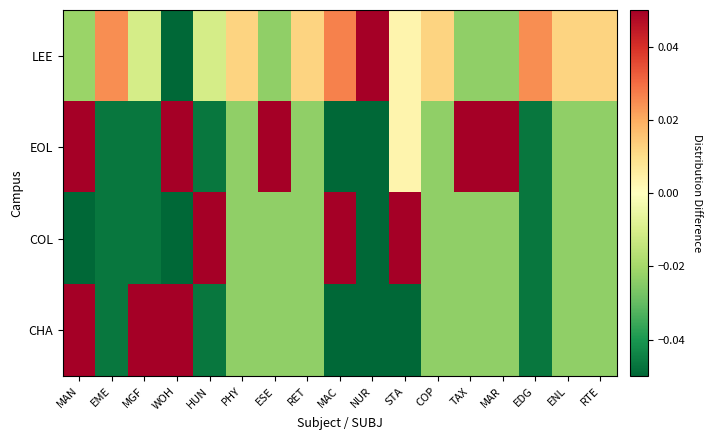

Reading left to right, extract all data points from this chart.

LEE: MAN=-0.0	EME=0.0	MGF=-0.0	WOH=-0.1	HUN=-0.0	PHY=0.0	ESE=-0.0	RET=0.0	MAC=0.0	NUR=0.1	STA=0.0	COP=0.0	TAX=-0.0	MAR=-0.0	EDG=0.0	ENL=0.0	RTE=0.0
EOL: MAN=0.0	EME=-0.0	MGF=-0.0	WOH=0.1	HUN=-0.0	PHY=-0.0	ESE=0.1	RET=-0.0	MAC=-0.1	NUR=-0.1	STA=0.0	COP=-0.0	TAX=0.1	MAR=0.1	EDG=-0.0	ENL=-0.0	RTE=-0.0
COL: MAN=-0.1	EME=-0.0	MGF=-0.0	WOH=-0.2	HUN=0.3	PHY=-0.0	ESE=-0.0	RET=-0.0	MAC=0.2	NUR=-0.1	STA=0.2	COP=-0.0	TAX=-0.0	MAR=-0.0	EDG=-0.0	ENL=-0.0	RTE=-0.0
CHA: MAN=0.1	EME=-0.0	MGF=0.2	WOH=0.4	HUN=-0.0	PHY=-0.0	ESE=-0.0	RET=-0.0	MAC=-0.1	NUR=-0.1	STA=-0.1	COP=-0.0	TAX=-0.0	MAR=-0.0	EDG=-0.0	ENL=-0.0	RTE=-0.0